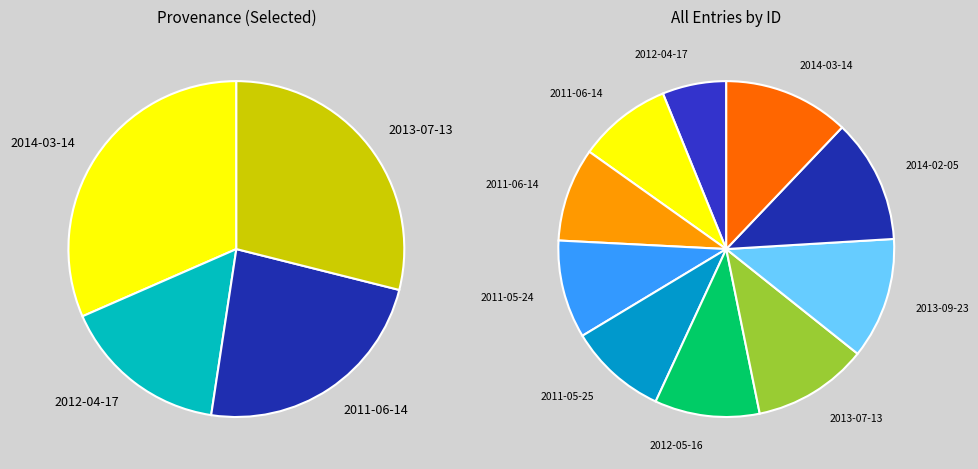

Between 2011-06-14 and 2014-03-14, which is larger?

2014-03-14